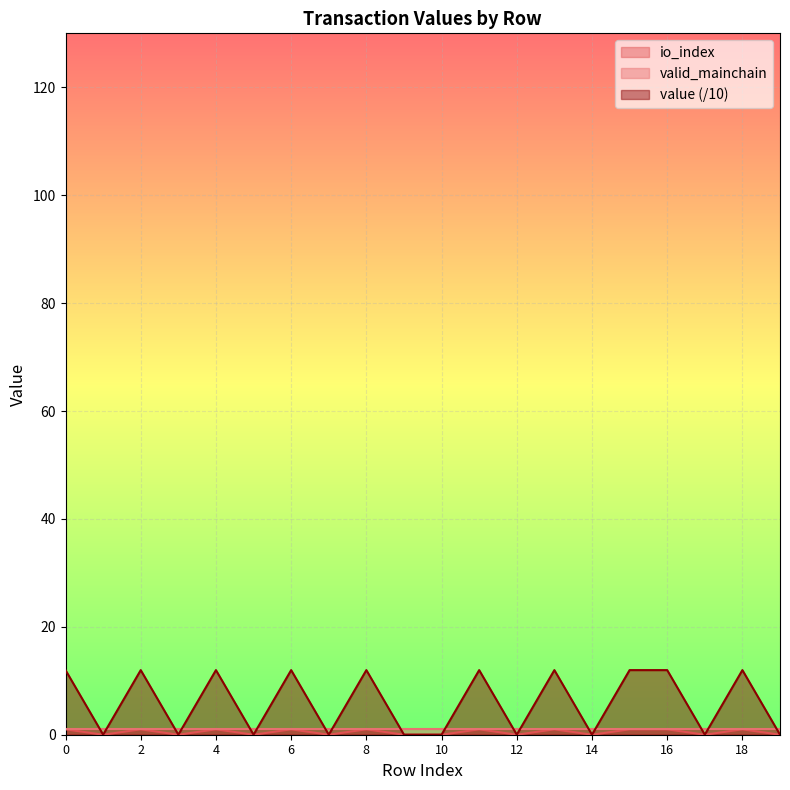

How many values in the io_index series are below 1?

10